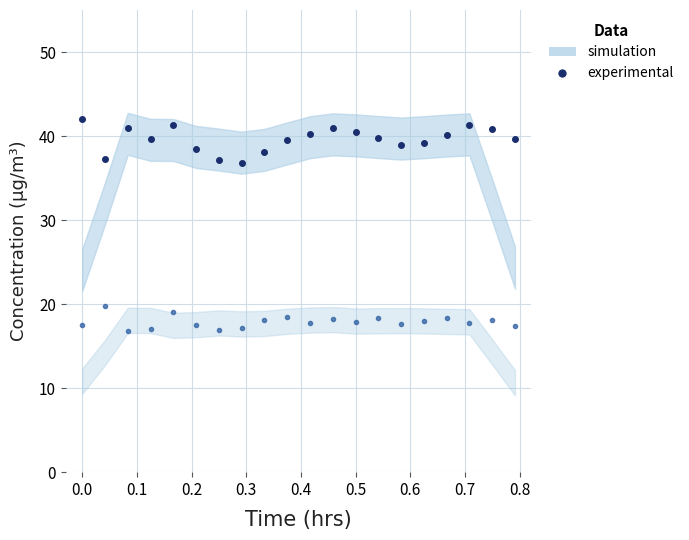

What is the average value of the experimental (PM1) series?

39.6